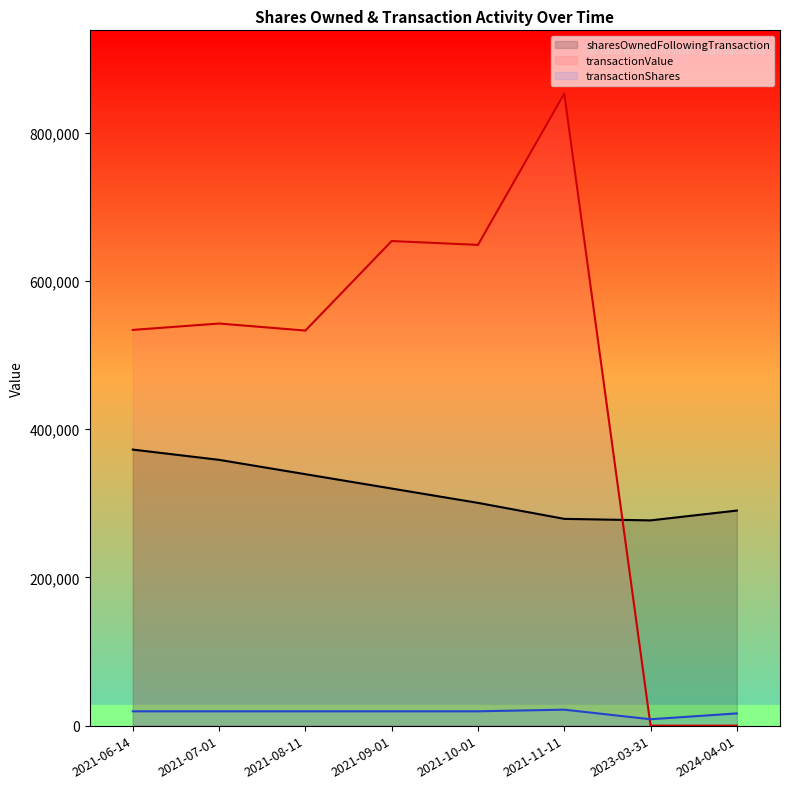

What are all the series names shown in the legend?

sharesOwnedFollowingTransaction, transactionValue, transactionShares